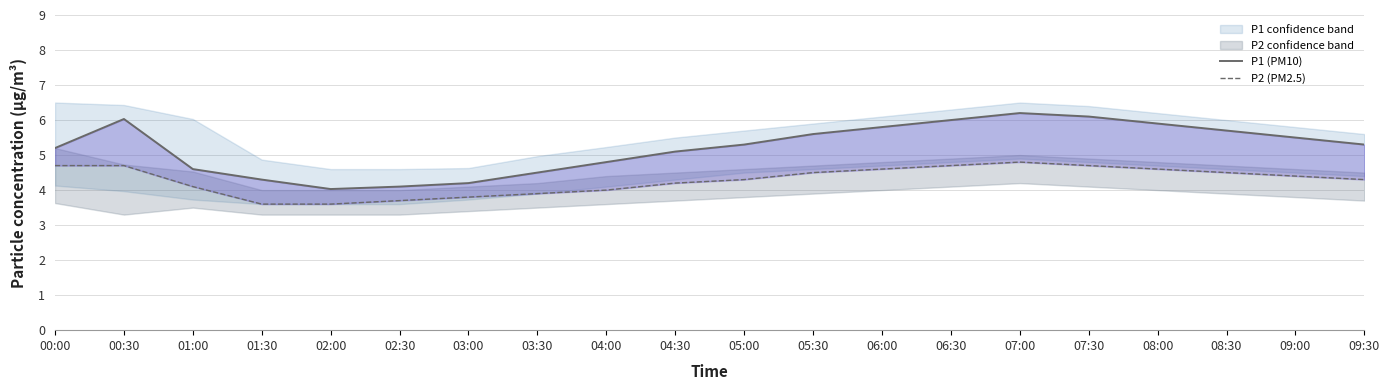

What is the difference between the maximum and minimum values in the P1 (PM10) series?

2.2